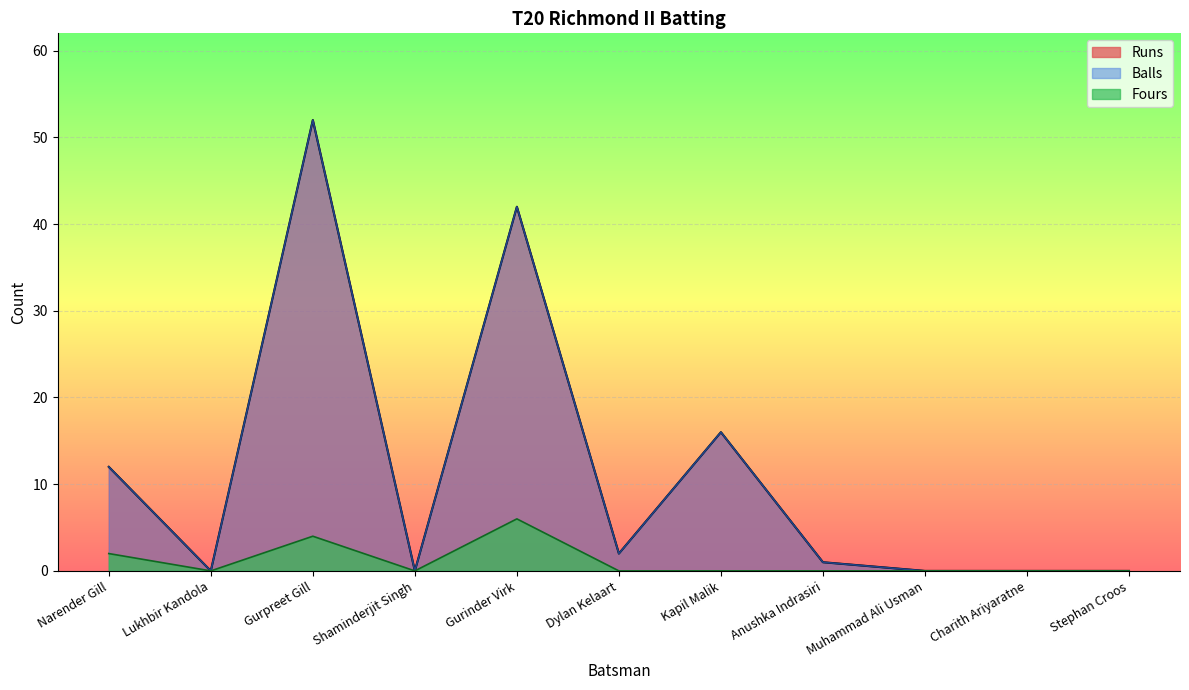

Between Gurpreet Gill and Anushka Indrasiri, which is larger?

Gurpreet Gill